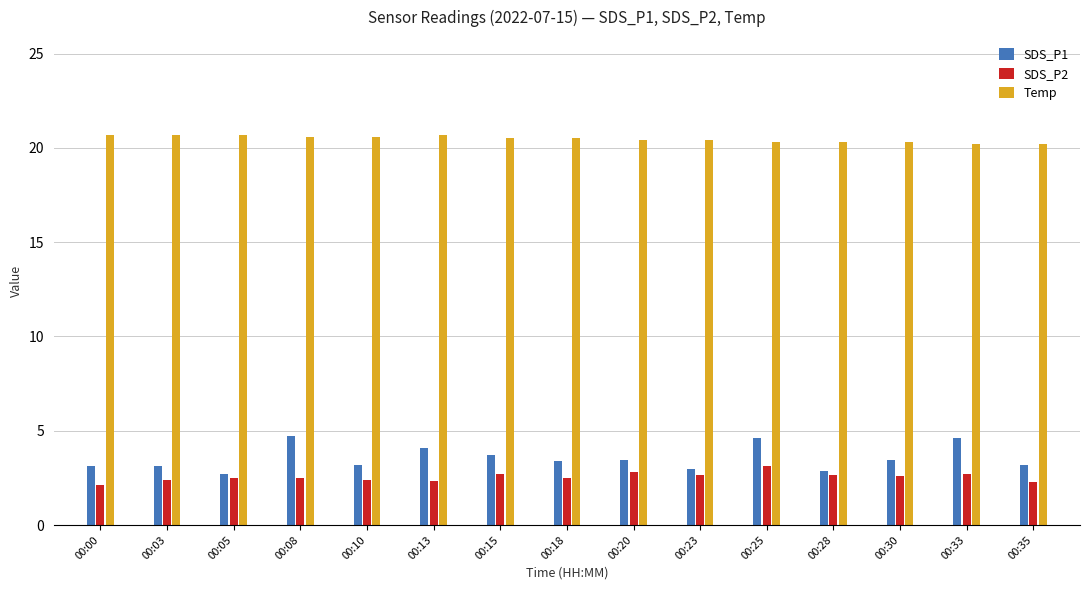

At 00:13, list the series in order from smallest to largest.

SDS_P2, SDS_P1, Temp